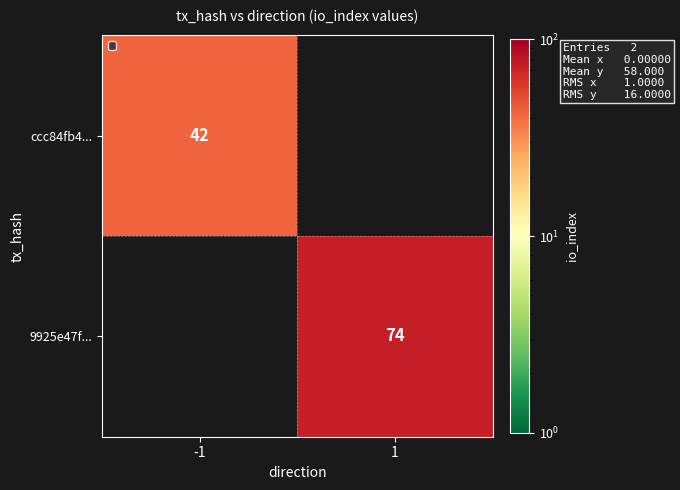

Is it true that 9925e47f... equals 33 at 1?

False